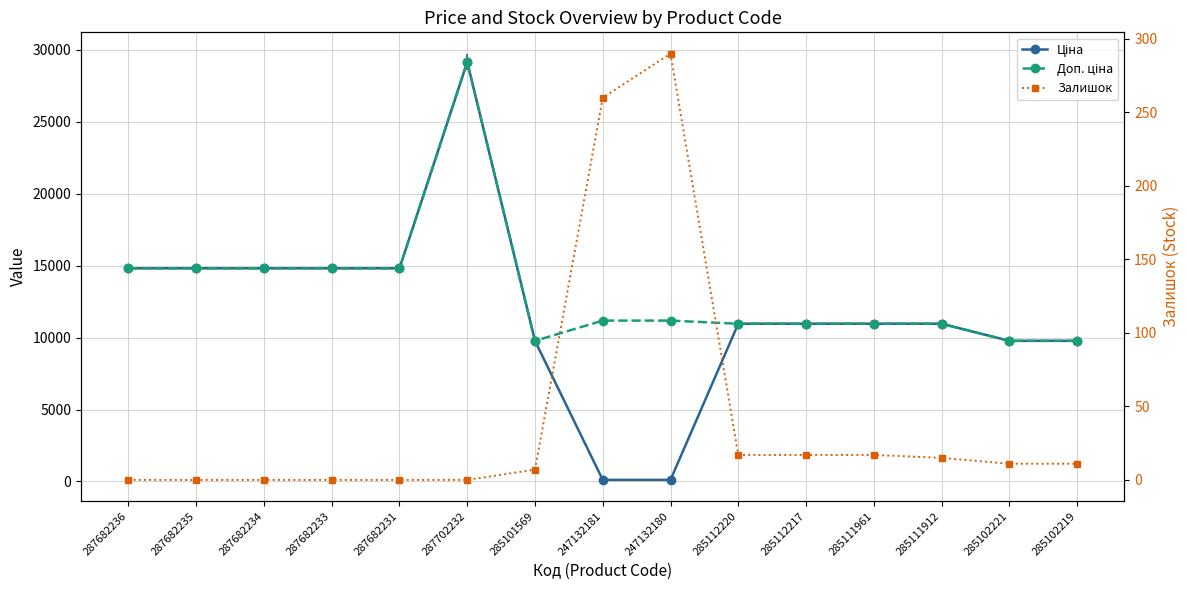

Is this an area chart (filled region under the line)?

No